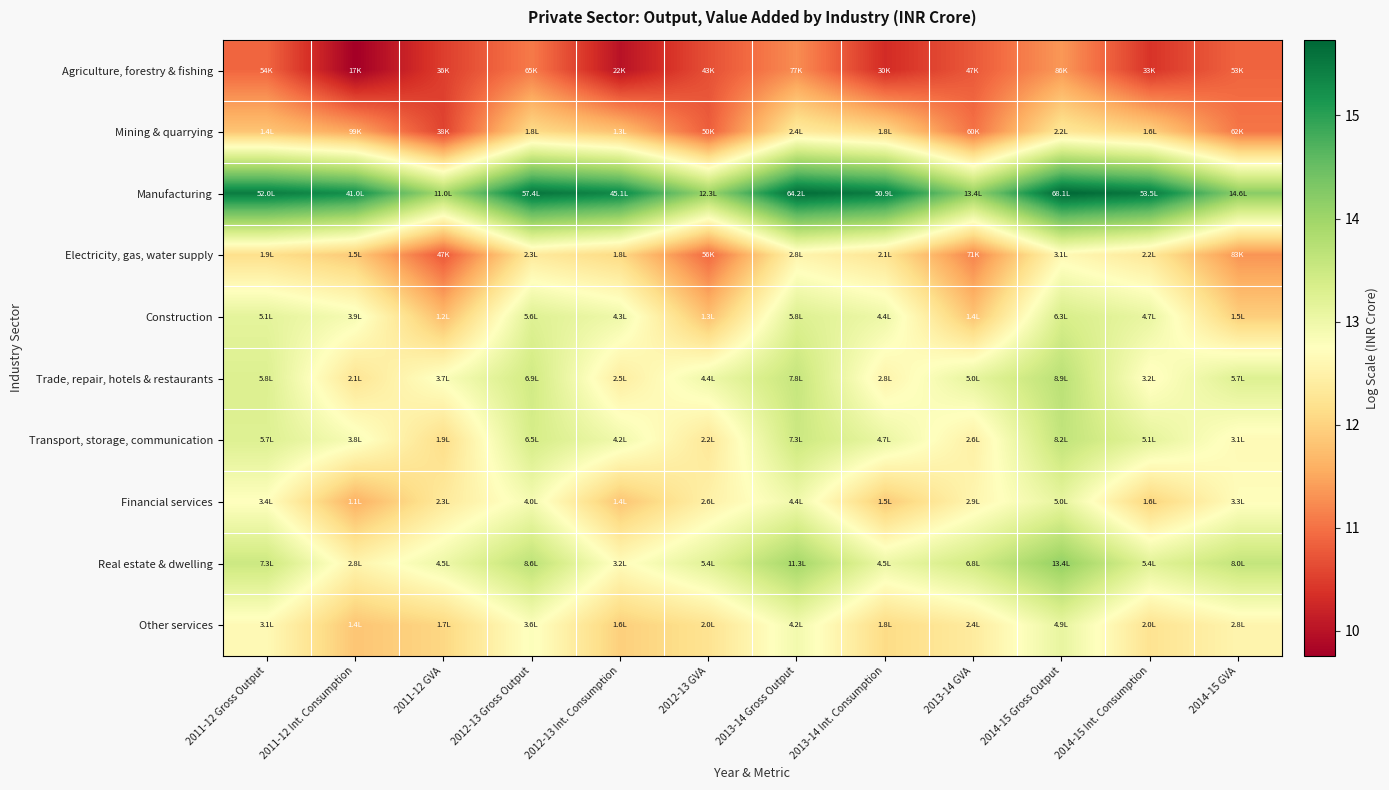

Which category has the lowest value across all series?

2011-12 Int. Consumption